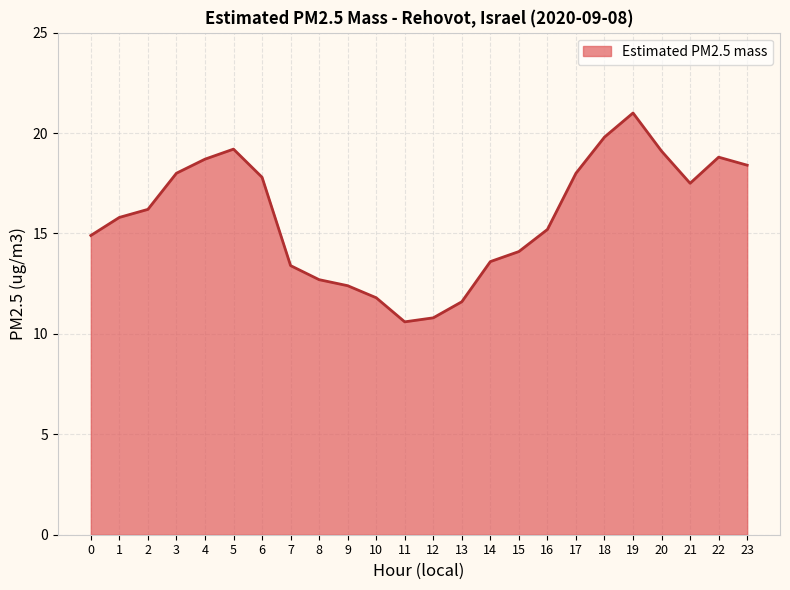

Which category has the highest value across all series?

19